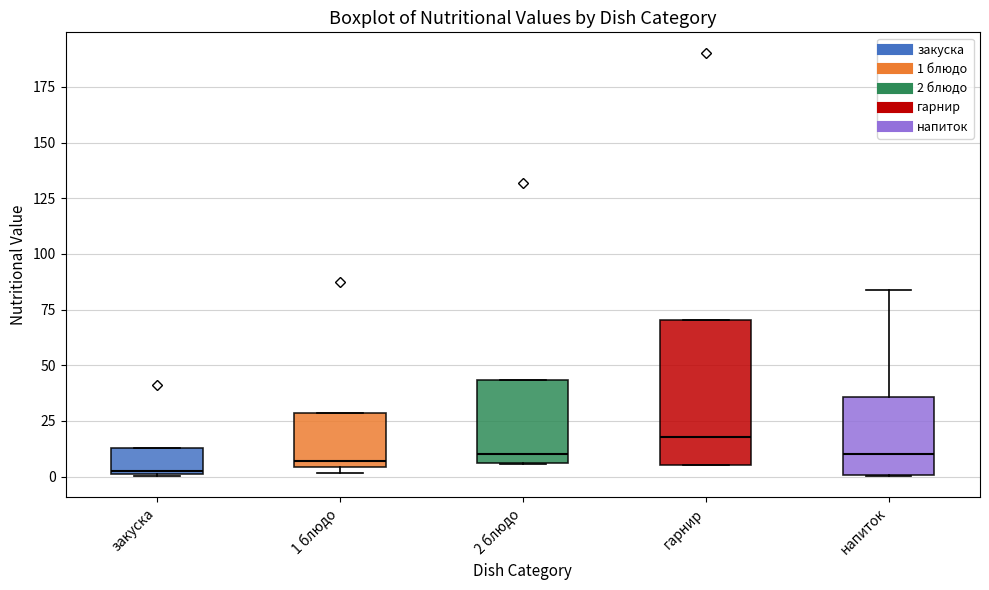

Reading left to right, transcribe this box plot: for each box, give where its median line is, the range the box spans, and where its two whiskers end, as read against the y-axis. The values are not printed on the chart, so give them approximately, as read against the axis.

закуска: median 5, box 0 to 15, whiskers 0 to 15
1 блюдо: median 5 (just above the box's lower edge), box 5 to 30, whiskers 0 to 30
2 блюдо: median 10, box 5 to 45, whiskers 5 to 45
гарнир: median 20, box 5 to 70, whiskers 5 to 70
напиток: median 10, box 0 to 35, whiskers 0 to 85